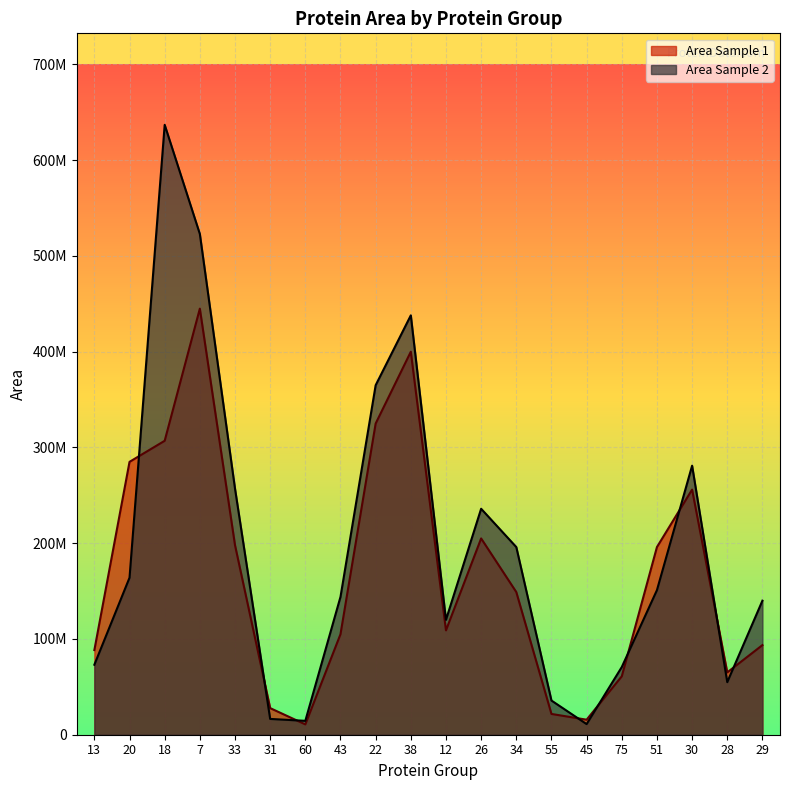

Reading left to right, what are all the values shown in this chart?

Area Sample 1: 88400000	285000000	307000000	445000000	198000000	27800000	10800000	105000000	325000000	400000000	109000000	205000000	149000000	21700000	15700000	61000000	196000000	256000000	65100000	93600000
Area Sample 2: 73100000	164000000	637000000	523000000	257000000	16500000	14500000	144000000	365000000	438000000	120000000	236000000	196000000	35700000	11100000	70700000	151000000	281000000	54900000	140000000